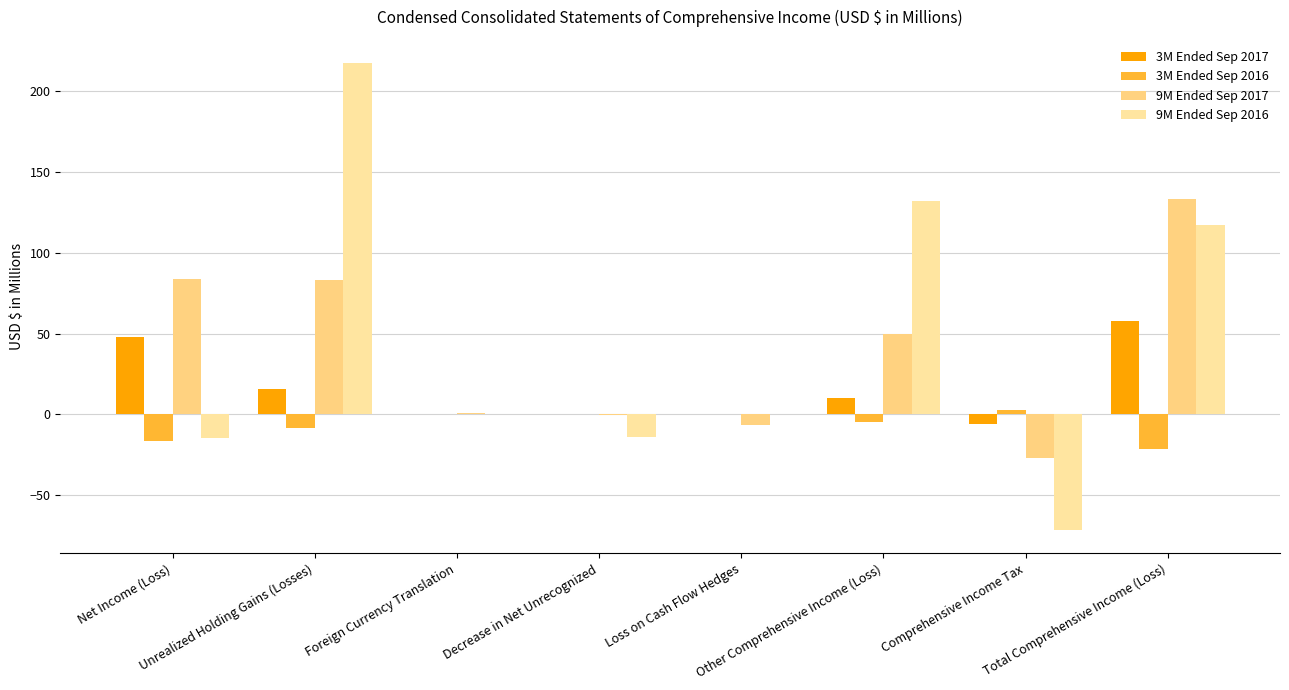

At which category is the sum across all series the highest?

Unrealized Holding Gains (Losses)